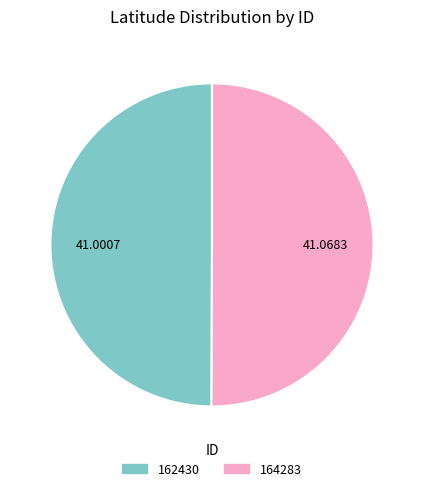

Is the sum of 162430 and 164283 greater than half?

Yes